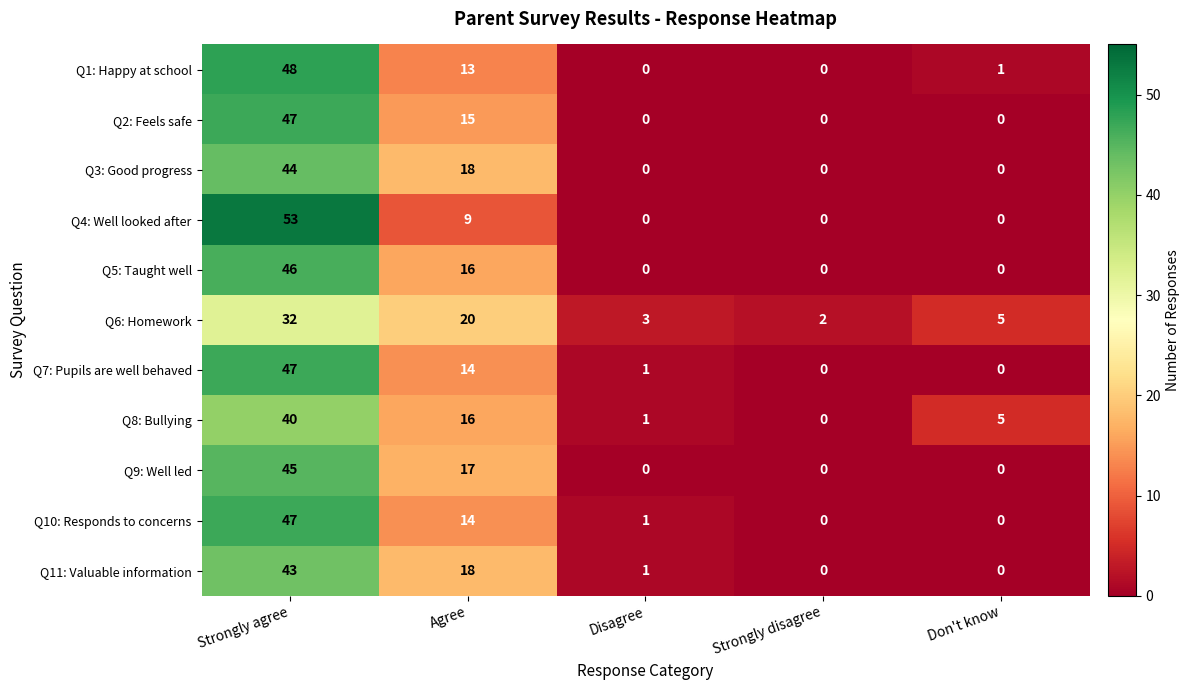

The value of Q2: Feels safe at Strongly agree is 68. True or false?

False